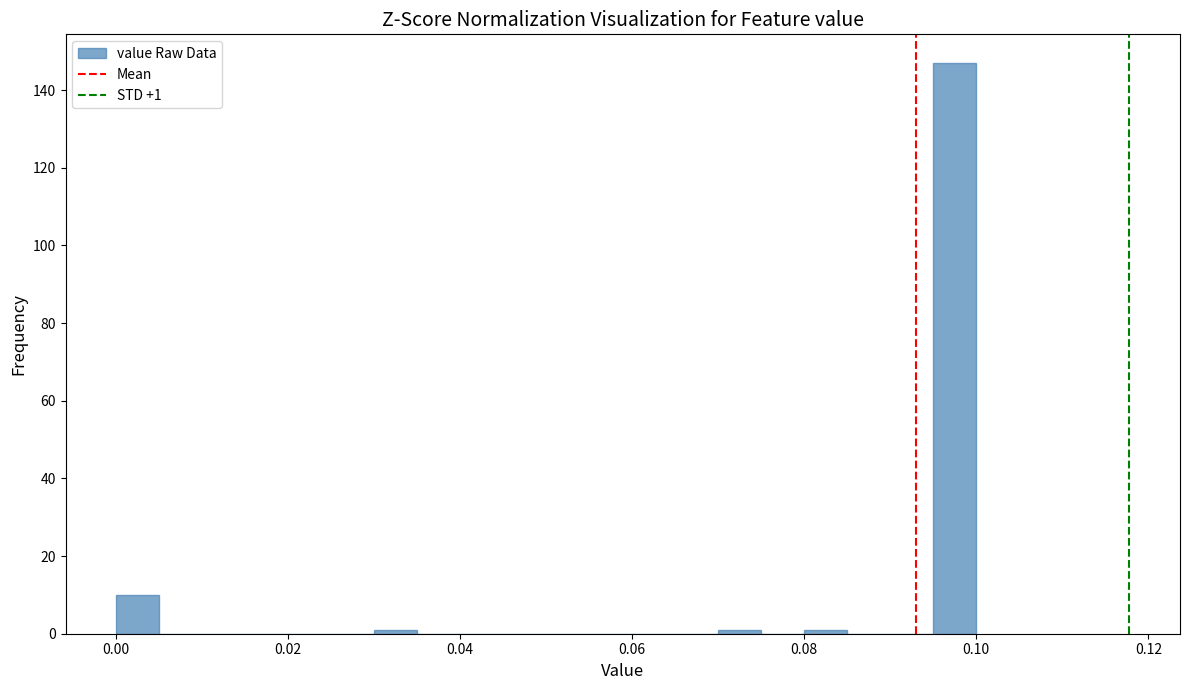

Read against the x-axis, roughly where is the centre of the tallest bar?

0.098